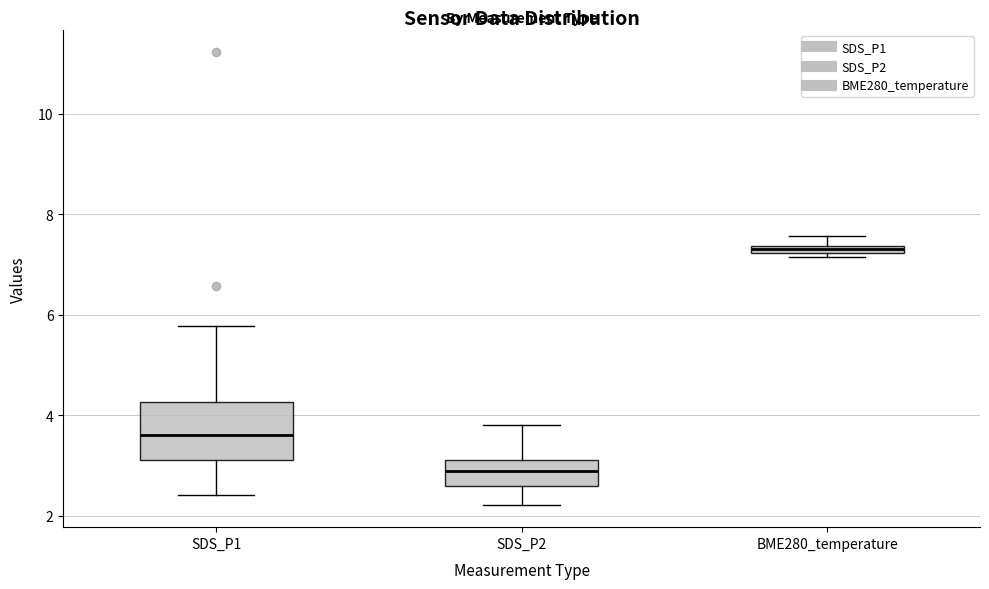

Which box is the tallest, from its lower edge to its upper edge?

SDS_P1